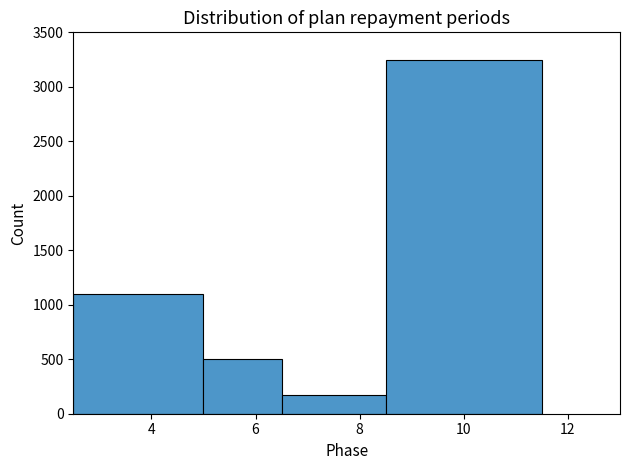

Reading left to right, transcribe this chart: for each bar, give the range it covers on the x-axis and its height. Neither the bar edges nor the heights are printed on the chart, so give them approximately, as read against the axes.

2.5 to 5.0: 1100
5.0 to 6.5: 500
6.5 to 8.5: 200
8.5 to 11.5: 3250